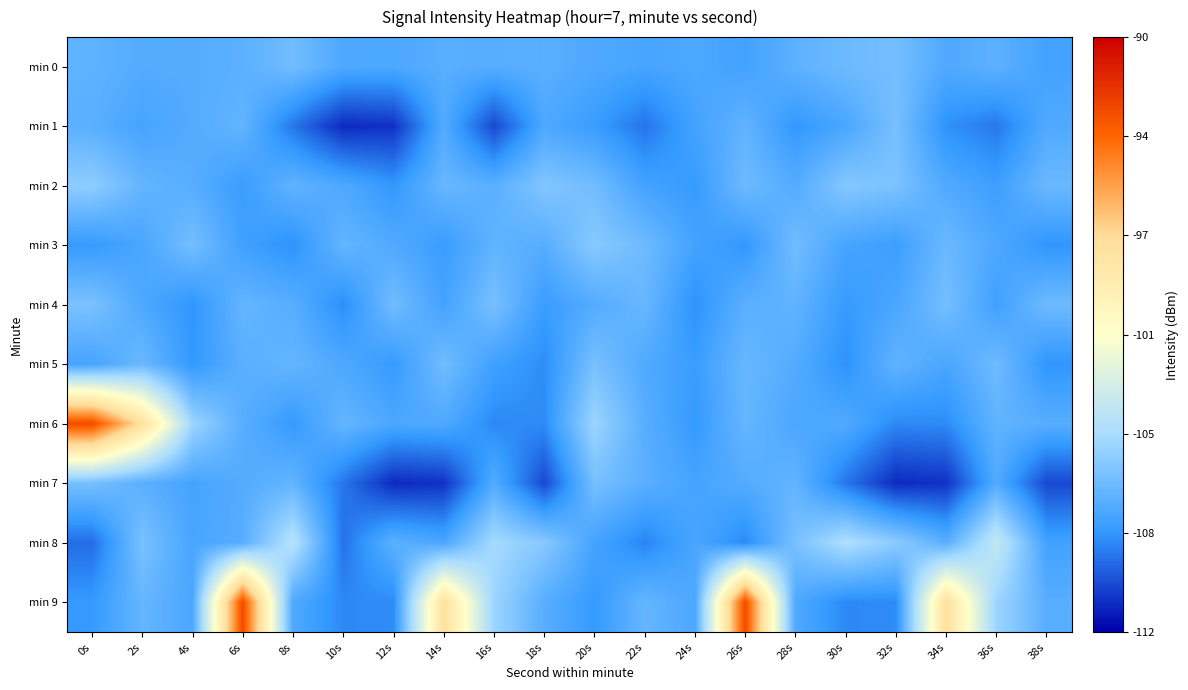

Reading left to right, transcribe all the data shown in this chart.

min 0: 0s=-106.9	2s=-107.3	4s=-107.3	6s=-107.1	8s=-106.4	10s=-107.5	12s=-107.5	14s=-107.2	16s=-107.2	18s=-107.1	20s=-107.5	22s=-107.7	24s=-107.5	26s=-107.8	28s=-107.0	30s=-106.5	32s=-106.3	34s=-107.4	36s=-107.0	38s=-107.8
min 1: 0s=-107.1	2s=-107.7	4s=-107.3	6s=-106.8	8s=-109.2	10s=-111.0	12s=-110.8	14s=-107.3	16s=-110.2	18s=-107.5	20s=-108.1	22s=-109.2	24s=-107.8	26s=-106.9	28s=-108.3	30s=-107.6	32s=-106.2	34s=-108.5	36s=-109.1	38s=-107.4
min 2: 0s=-105.5	2s=-106.8	4s=-107.2	6s=-108.1	8s=-106.9	10s=-107.5	12s=-108.3	14s=-106.7	16s=-107.1	18s=-105.9	20s=-106.4	22s=-107.8	24s=-108.2	26s=-106.5	28s=-107.3	30s=-105.8	32s=-106.1	34s=-107.4	36s=-108.0	38s=-106.6
min 3: 0s=-108.2	2s=-107.6	4s=-106.3	6s=-107.9	8s=-108.5	10s=-106.8	12s=-107.4	14s=-108.1	16s=-106.9	18s=-107.2	20s=-105.7	22s=-106.5	24s=-107.8	26s=-108.3	28s=-106.4	30s=-107.7	32s=-108.0	34s=-106.6	36s=-107.5	38s=-108.4
min 4: 0s=-106.1	2s=-107.5	4s=-108.4	6s=-106.8	8s=-107.2	10s=-108.6	12s=-106.4	14s=-107.8	16s=-106.2	18s=-108.1	20s=-107.3	22s=-106.7	24s=-108.5	26s=-107.1	28s=-106.9	30s=-108.2	32s=-107.6	34s=-106.3	36s=-107.9	38s=-106.5
min 5: 0s=-107.7	2s=-106.6	4s=-108.3	6s=-107.1	8s=-106.8	10s=-107.5	12s=-108.2	14s=-106.4	16s=-107.9	18s=-108.6	20s=-106.2	22s=-107.4	24s=-108.1	26s=-106.7	28s=-107.3	30s=-108.5	32s=-106.9	34s=-107.6	36s=-106.5	38s=-108.4
min 6: 0s=-92.7	2s=-97.8	4s=-105.1	6s=-107.2	8s=-108.2	10s=-106.8	12s=-107.6	14s=-107.4	16s=-108.7	18s=-108.6	20s=-105.1	22s=-107.2	24s=-108.2	26s=-106.8	28s=-107.6	30s=-107.4	32s=-108.7	34s=-108.6	36s=-106.9	38s=-107.2
min 7: 0s=-106.2	2s=-107.1	4s=-107.7	6s=-107.3	8s=-106.8	10s=-109.2	12s=-111.0	14s=-110.8	16s=-107.3	18s=-110.2	20s=-106.2	22s=-107.1	24s=-107.7	26s=-107.3	28s=-106.8	30s=-109.2	32s=-111.0	34s=-110.8	36s=-107.3	38s=-110.2
min 8: 0s=-109.4	2s=-106.1	4s=-107.7	6s=-107.2	8s=-104.1	10s=-109.2	12s=-107.1	14s=-107.6	16s=-104.8	18s=-105.7	20s=-107.8	22s=-108.8	24s=-107.6	26s=-108.7	28s=-106.2	30s=-104.5	32s=-105.6	34s=-107.1	36s=-103.6	38s=-107.8
min 9: 0s=-108.2	2s=-106.8	4s=-107.6	6s=-92.7	8s=-107.4	10s=-108.7	12s=-108.6	14s=-97.8	16s=-105.1	18s=-107.2	20s=-108.2	22s=-106.8	24s=-107.6	26s=-92.7	28s=-107.4	30s=-108.7	32s=-108.6	34s=-97.8	36s=-105.1	38s=-107.2